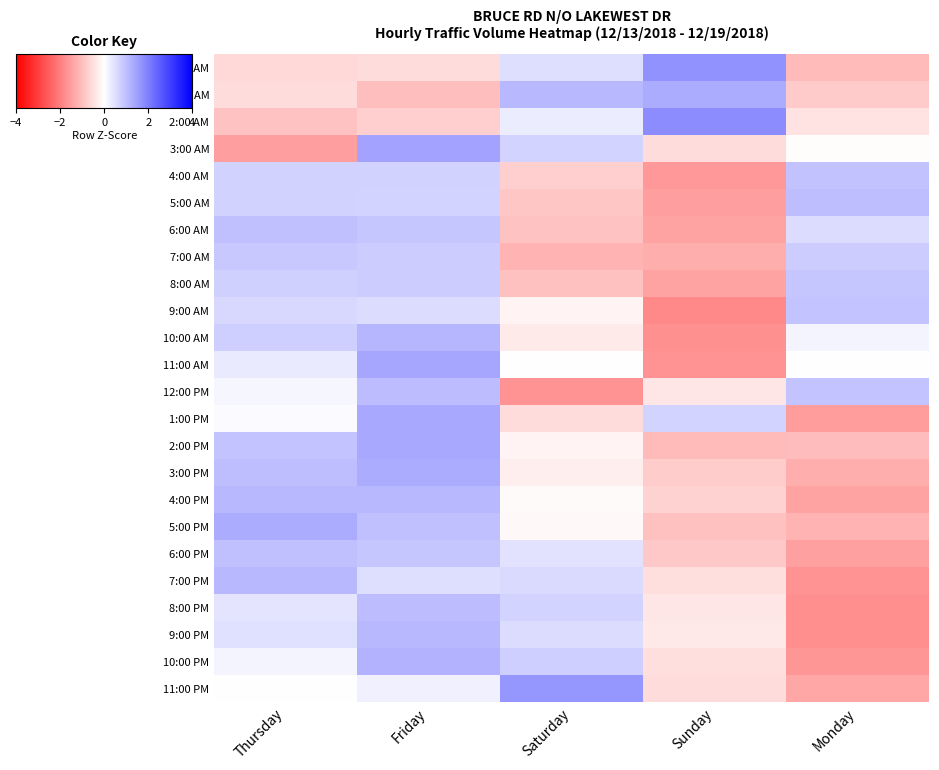

What is the minimum value shown in the chart?

-1.9